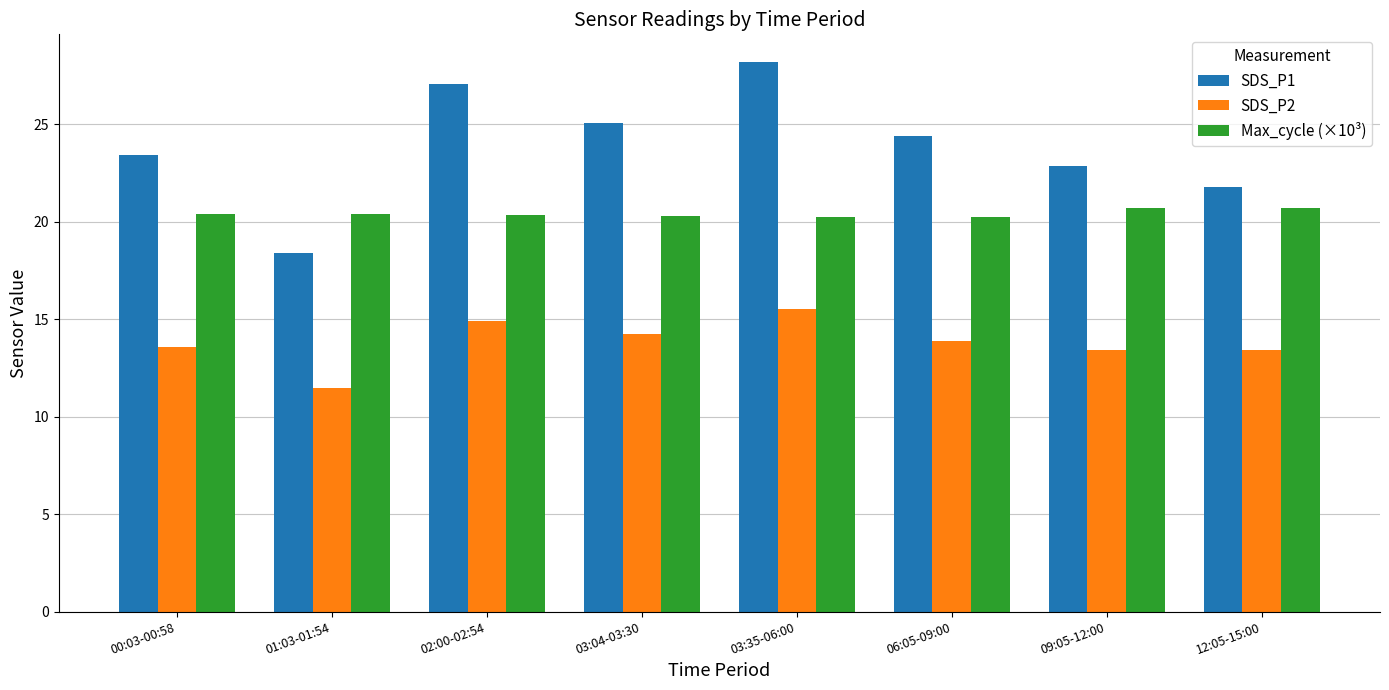

What are all the series names shown in the legend?

SDS_P1, SDS_P2, Max_cycle (×10³)